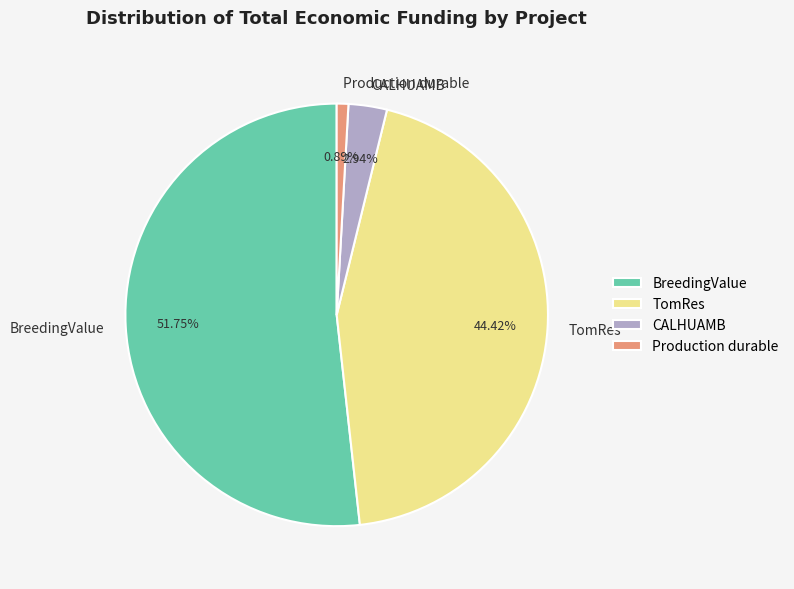

What is the majority slice?

BreedingValue